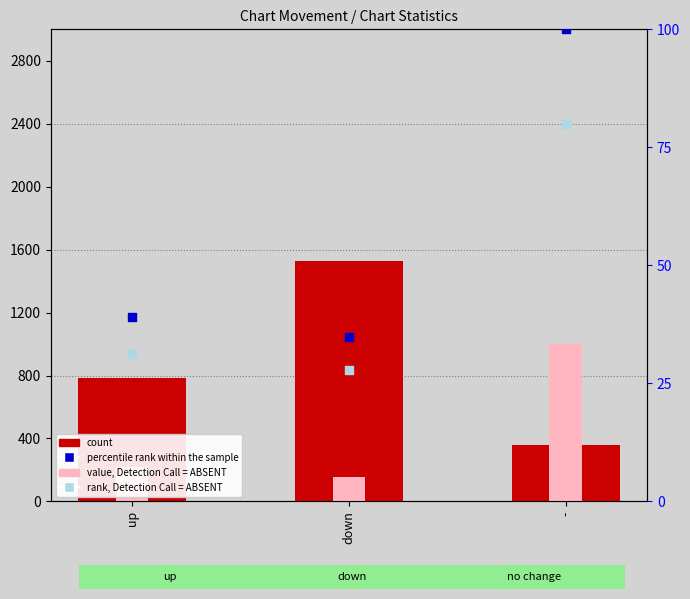

Which series contains the lowest Y value?

rank, Detection Call = ABSENT